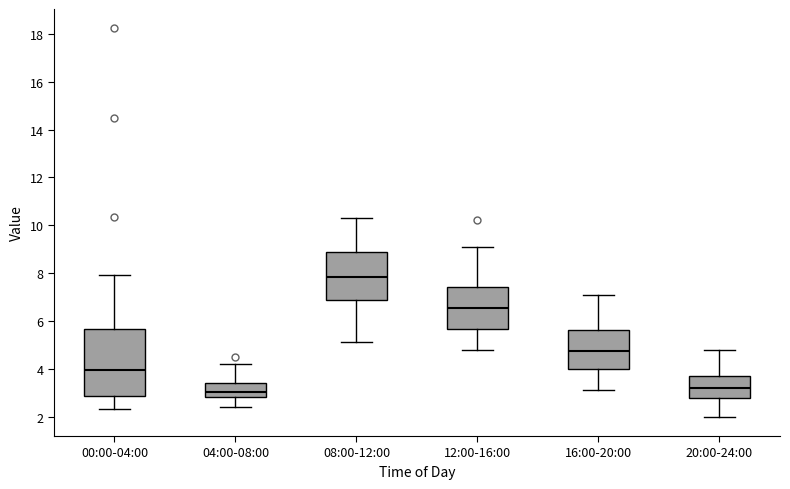

Which box has the highest median line?

08:00-12:00